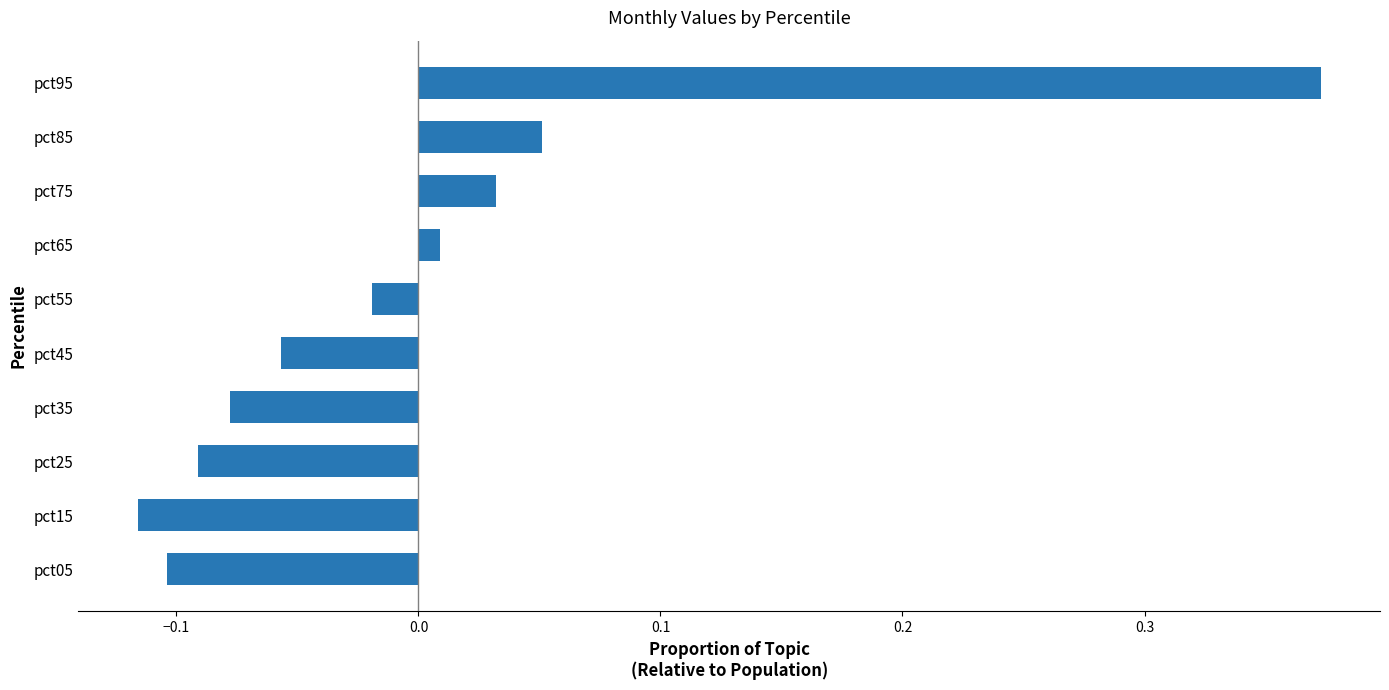

Which label corresponds to the smallest value in the chart?

pct15